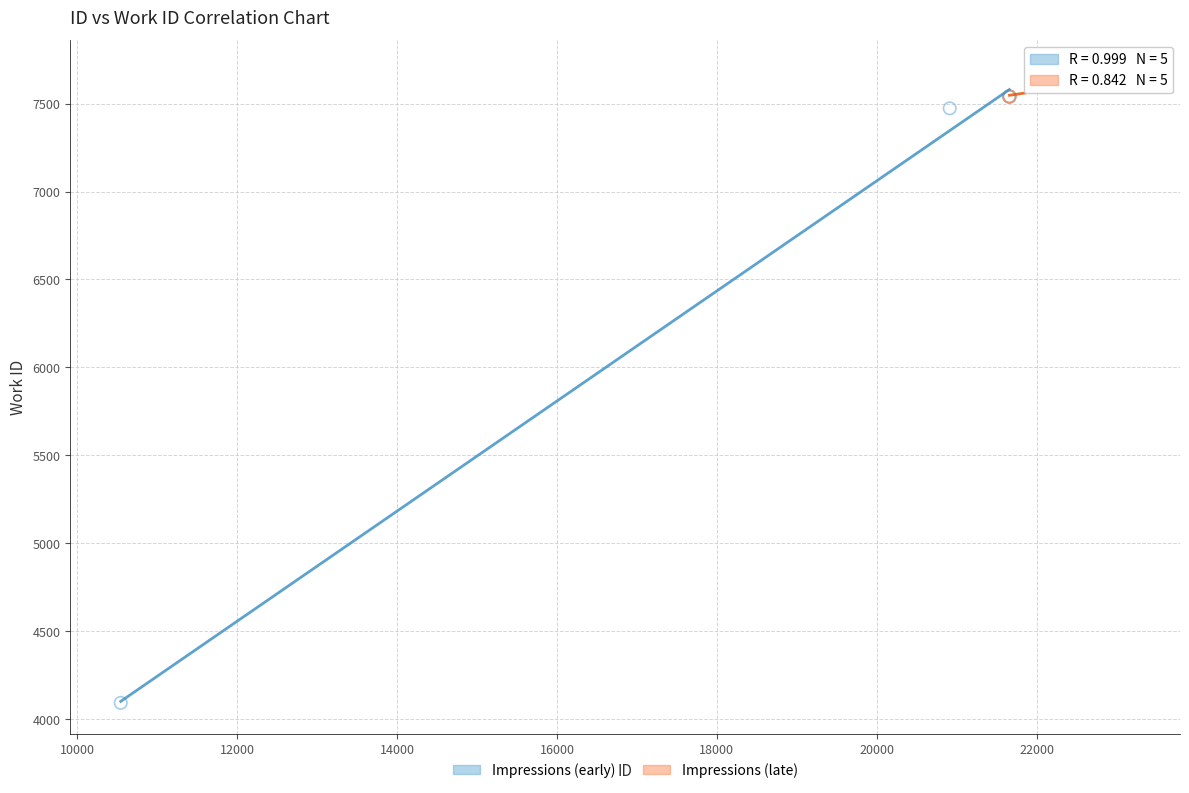

Which series has the largest Y range (max minus min)?

Impressions (early)